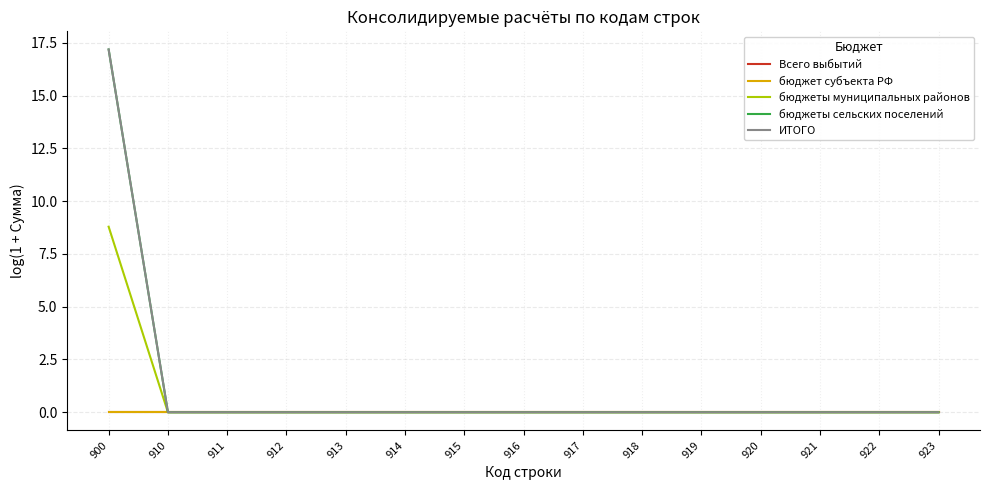

Reading left to right, extract all data points from this chart.

Всего выбытий: 0.0	0.0	0.0	0.0	0.0	0.0	0.0	0.0	0.0	0.0	0.0	0.0	0.0	0.0	0.0
бюджет субъекта РФ: 0.0	0.0	0.0	0.0	0.0	0.0	0.0	0.0	0.0	0.0	0.0	0.0	0.0	0.0	0.0
бюджеты муниципальных районов: 8.8	0.0	0.0	0.0	0.0	0.0	0.0	0.0	0.0	0.0	0.0	0.0	0.0	0.0	0.0
бюджеты сельских поселений: 17.2	0.0	0.0	0.0	0.0	0.0	0.0	0.0	0.0	0.0	0.0	0.0	0.0	0.0	0.0
ИТОГО: 17.2	0.0	0.0	0.0	0.0	0.0	0.0	0.0	0.0	0.0	0.0	0.0	0.0	0.0	0.0